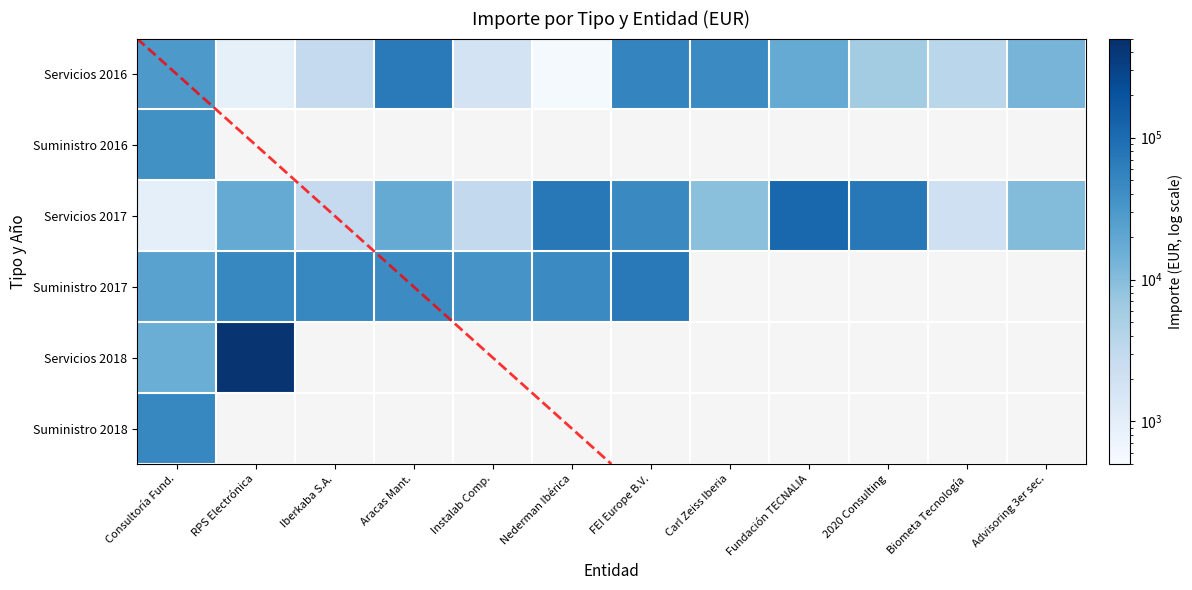

Rank the series by their maximum value, from highest to lowest.

Servicios 2018, Servicios 2017, Suministro 2017, Servicios 2016, Suministro 2018, Suministro 2016